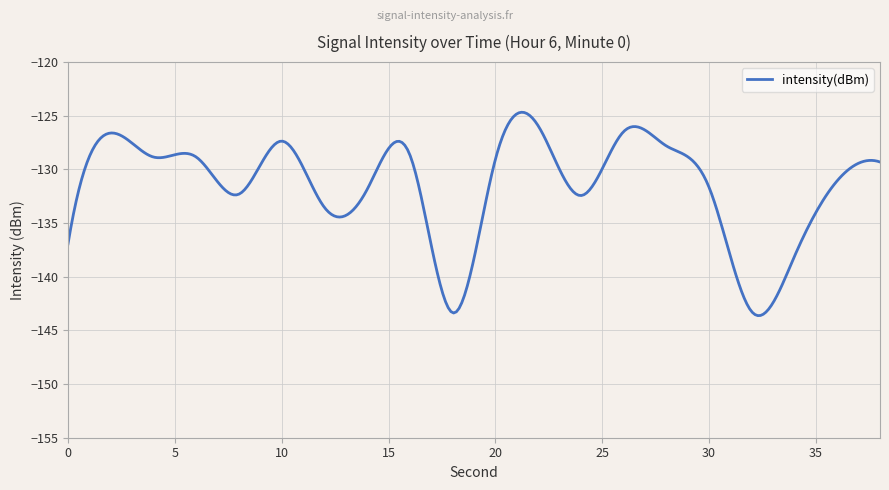

What is the maximum value shown in the chart?

-124.7